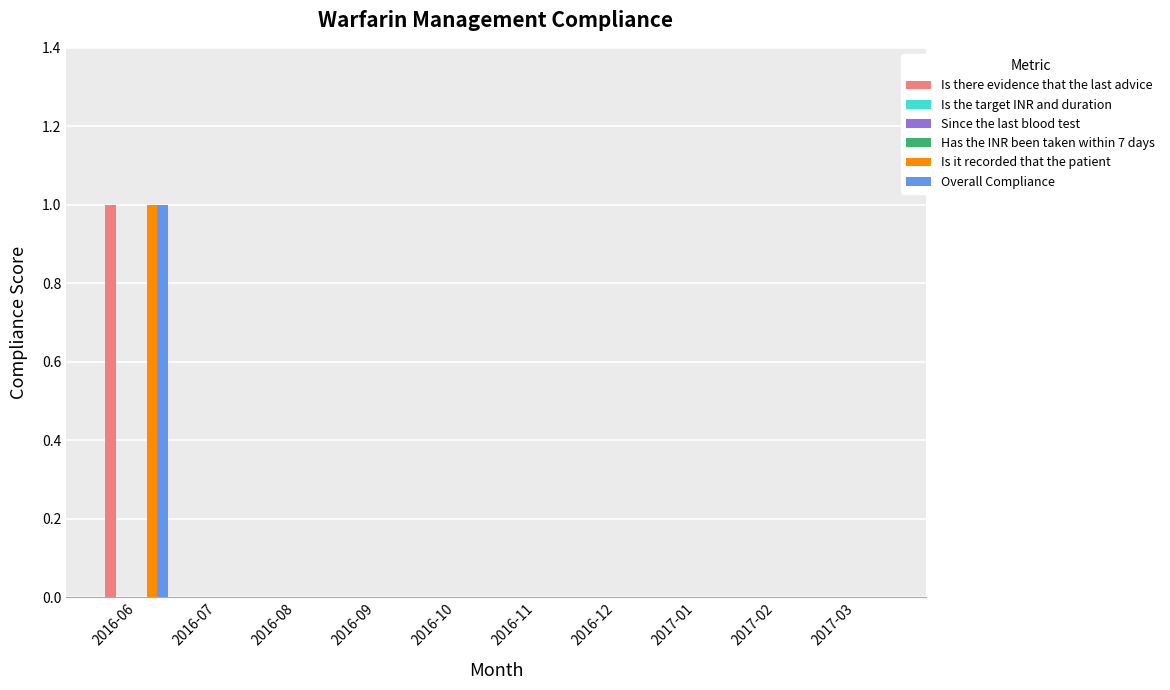

What is the label of the 5th bar from the left?

2016-10